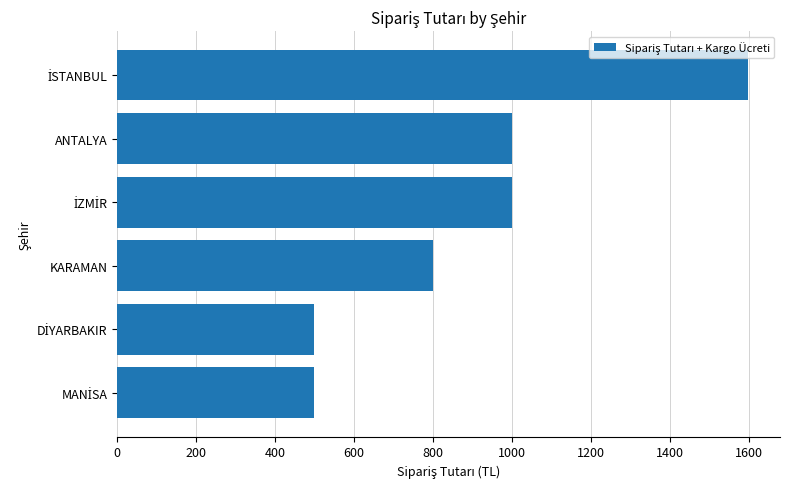

What is the greatest value displayed?

1598